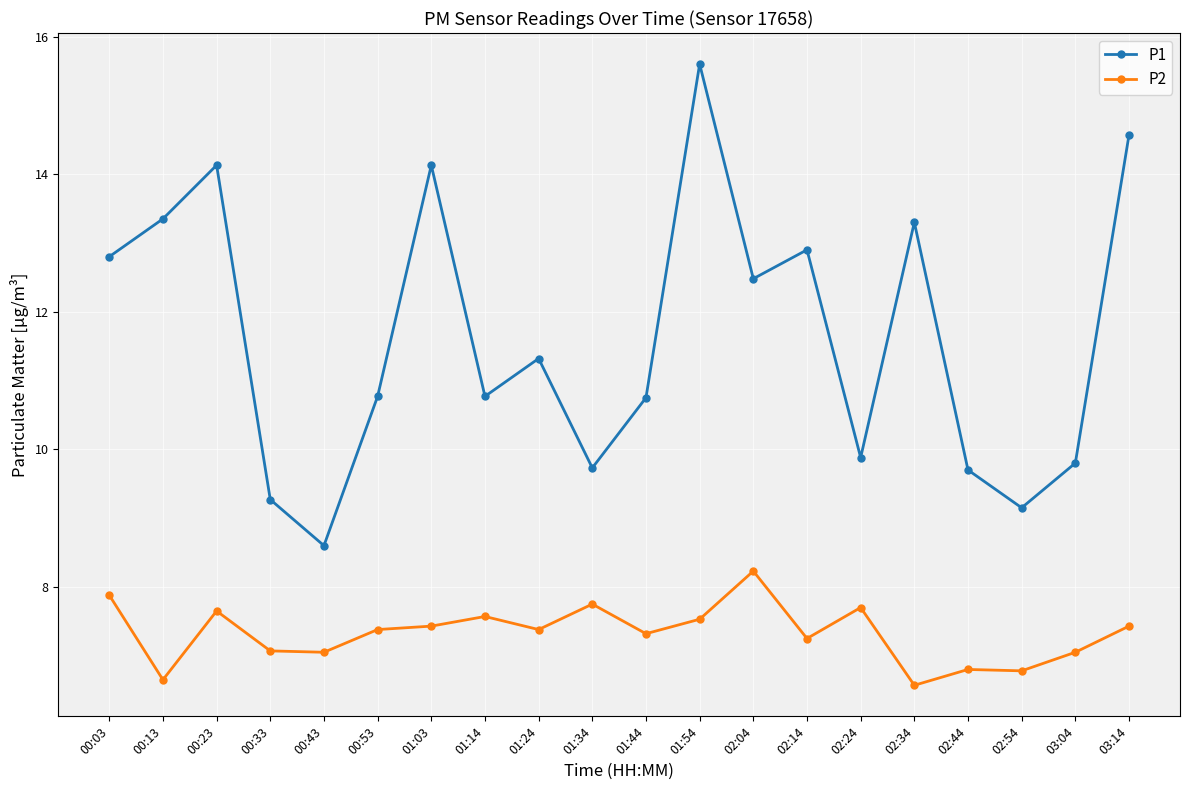

Is the value of P1 at 01:14 greater than the value of P2 at 00:53?

Yes